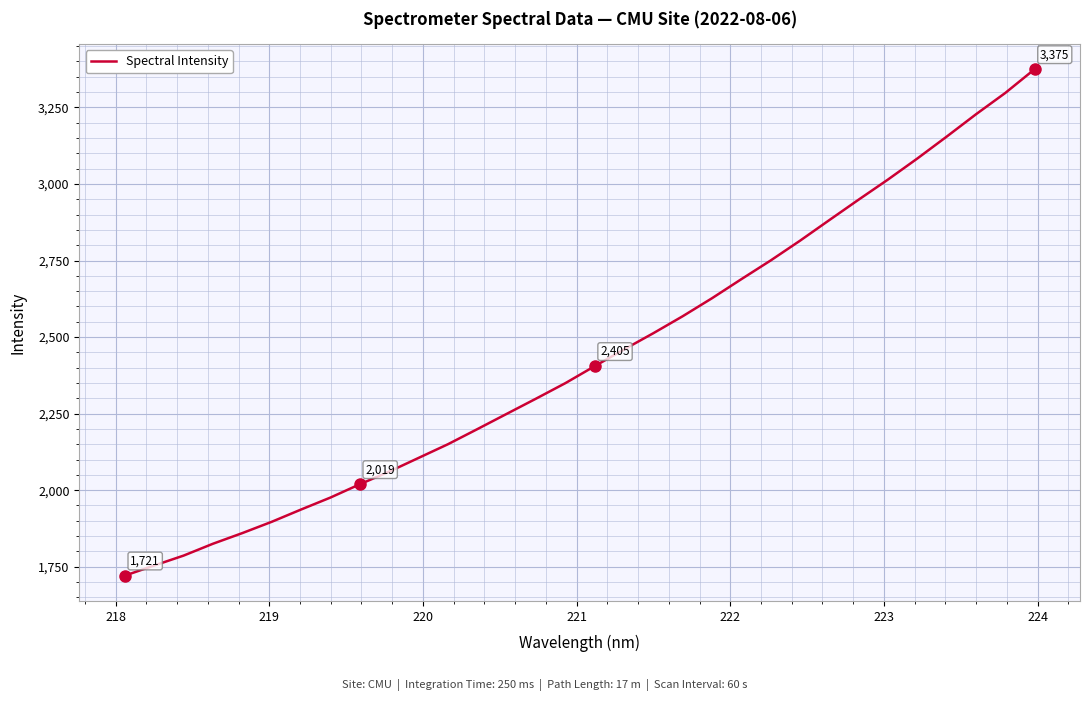

What is the difference between the maximum and minimum values?

1653.7